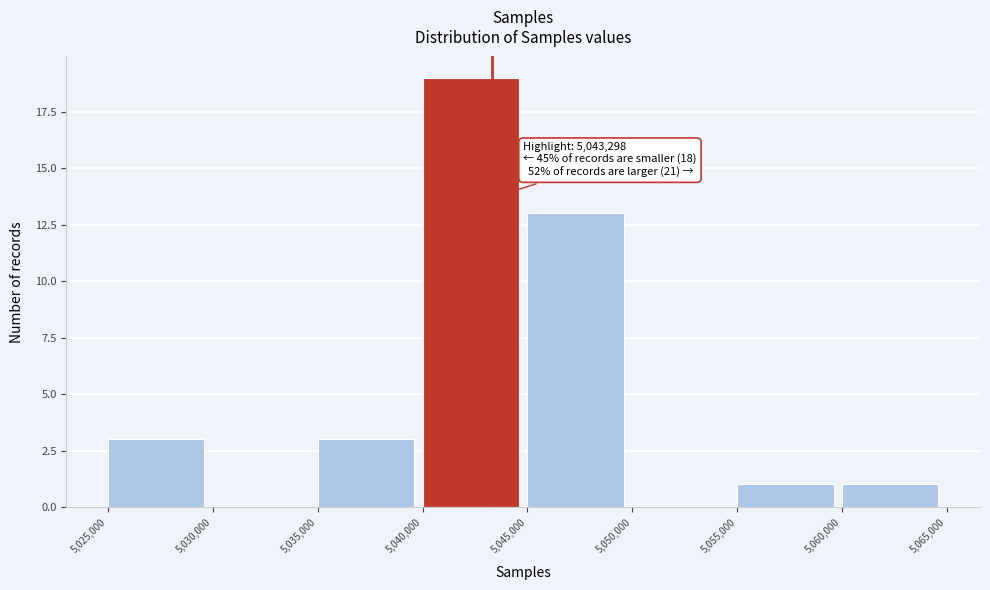

Which range on the x-axis has the tallest bar?

5,040,000 to 5,045,000